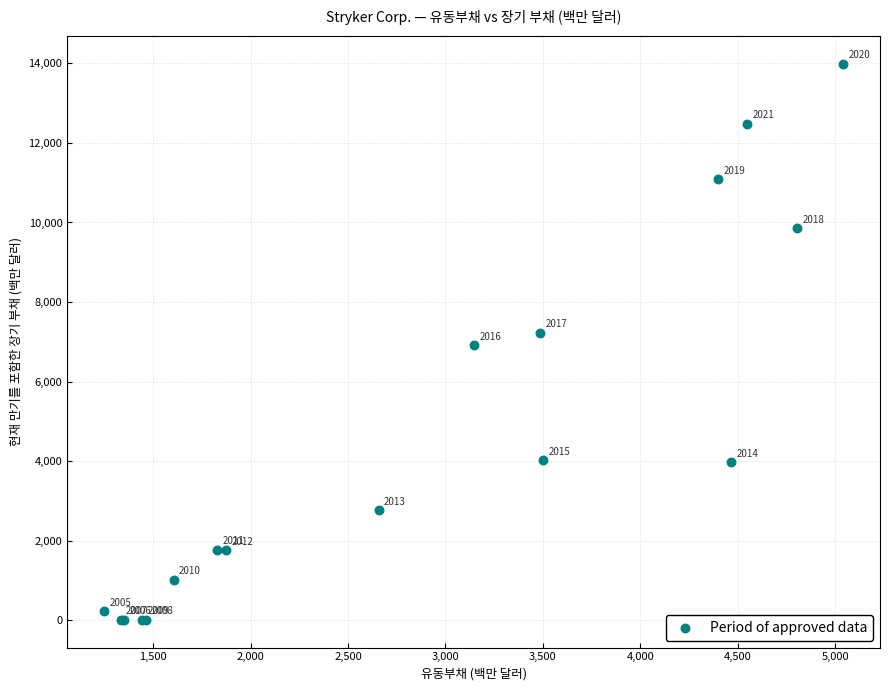

What Y value in the scatter plot is closest to 7003?

6914